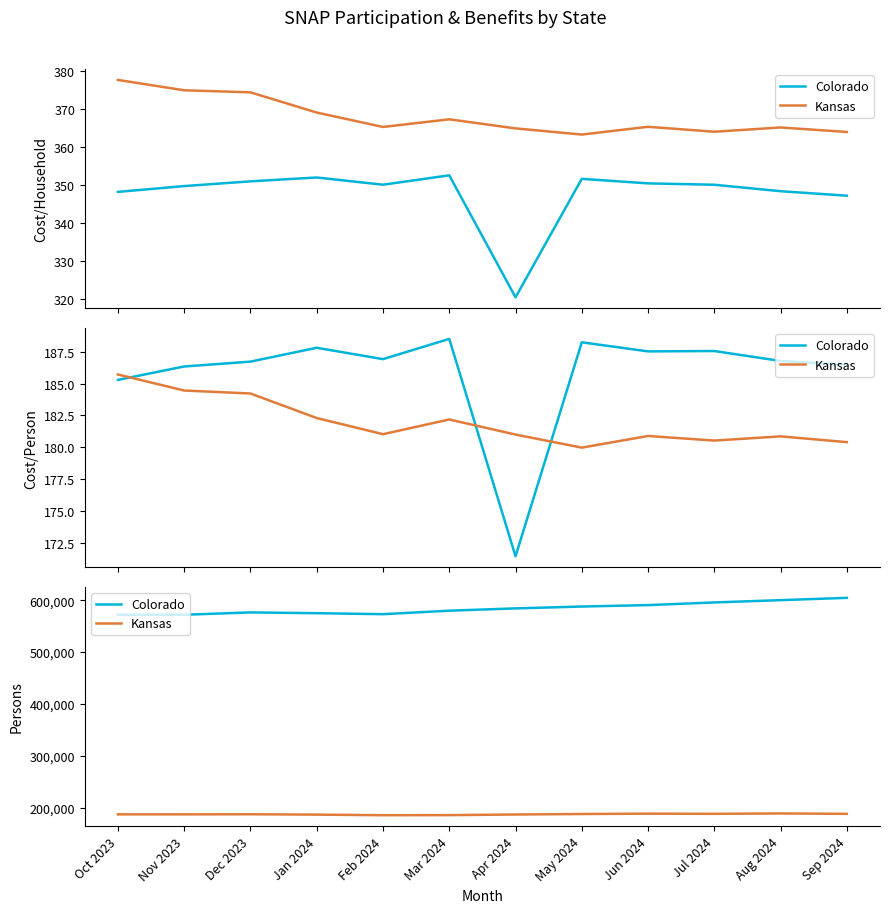

What is the minimum value for Colorado?

572131